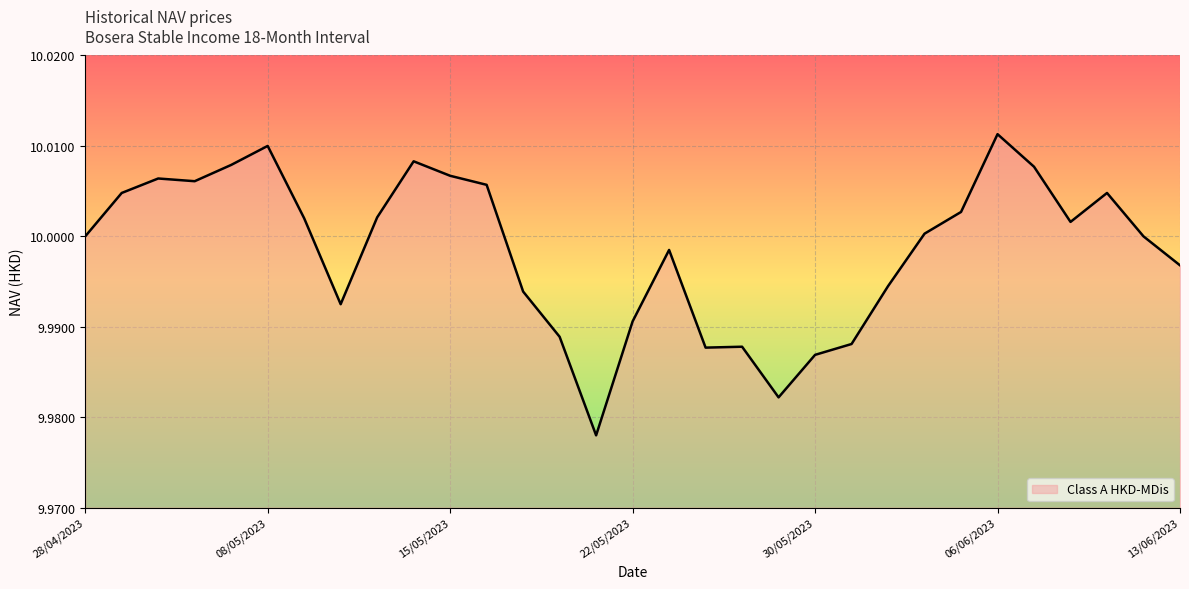

Reading left to right, list all the values displayed in this chart.

28/04/2023=10.0	02/05/2023=10.0	03/05/2023=10.0	04/05/2023=10.0	05/05/2023=10.0	08/05/2023=10.0	09/05/2023=10.0	10/05/2023=10.0	11/05/2023=10.0	12/05/2023=10.0	15/05/2023=10.0	16/05/2023=10.0	17/05/2023=10.0	18/05/2023=10.0	19/05/2023=10.0	22/05/2023=10.0	23/05/2023=10.0	24/05/2023=10.0	25/05/2023=10.0	29/05/2023=10.0	30/05/2023=10.0	31/05/2023=10.0	01/06/2023=10.0	02/06/2023=10.0	05/06/2023=10.0	06/06/2023=10.0	07/06/2023=10.0	08/06/2023=10.0	09/06/2023=10.0	12/06/2023=10.0	13/06/2023=10.0